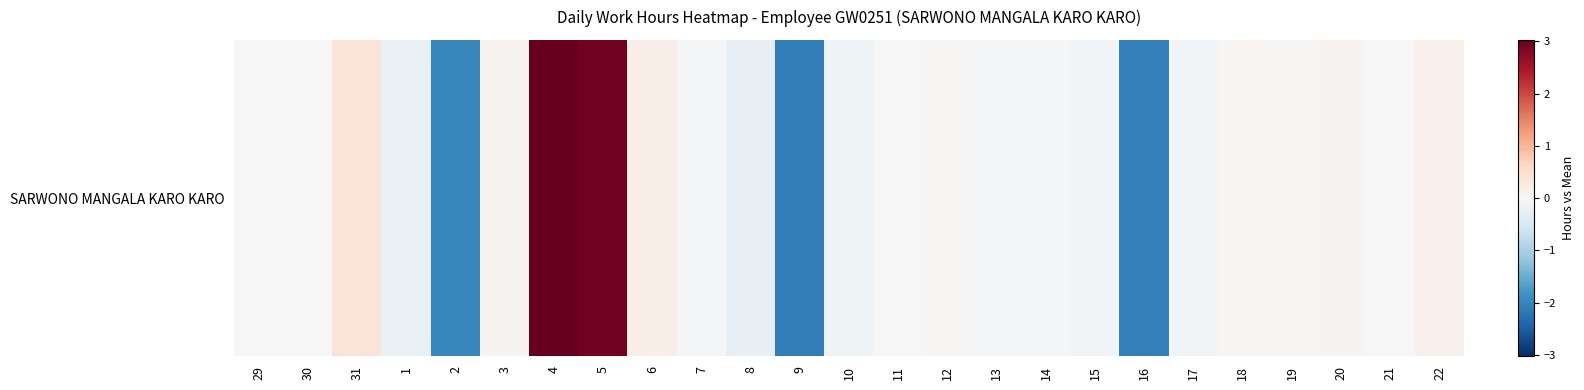

What is the smallest value displayed?

-2.1